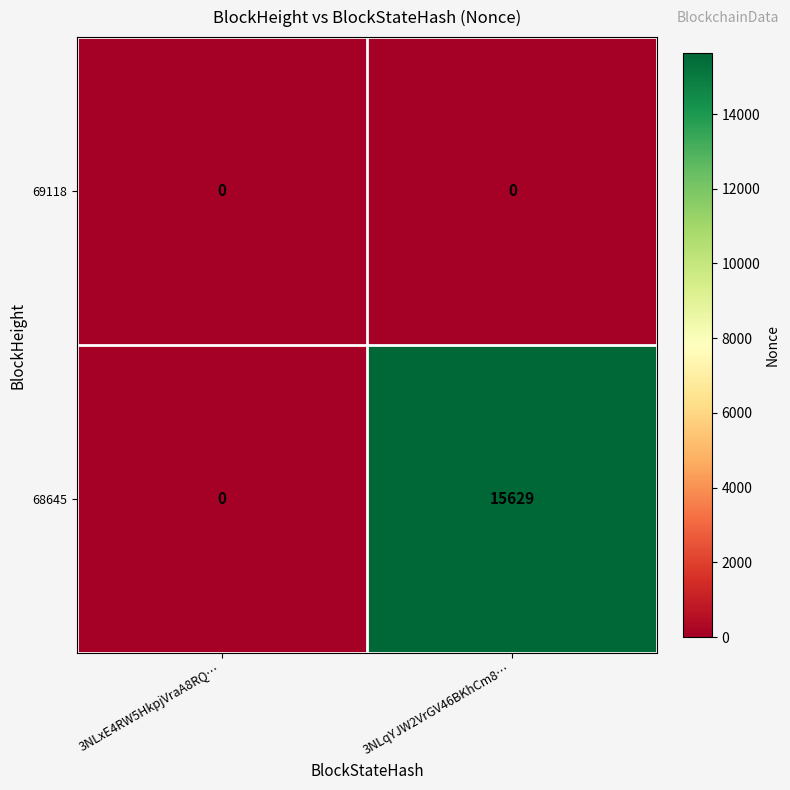

What is the sum of all 68645 values?

15629